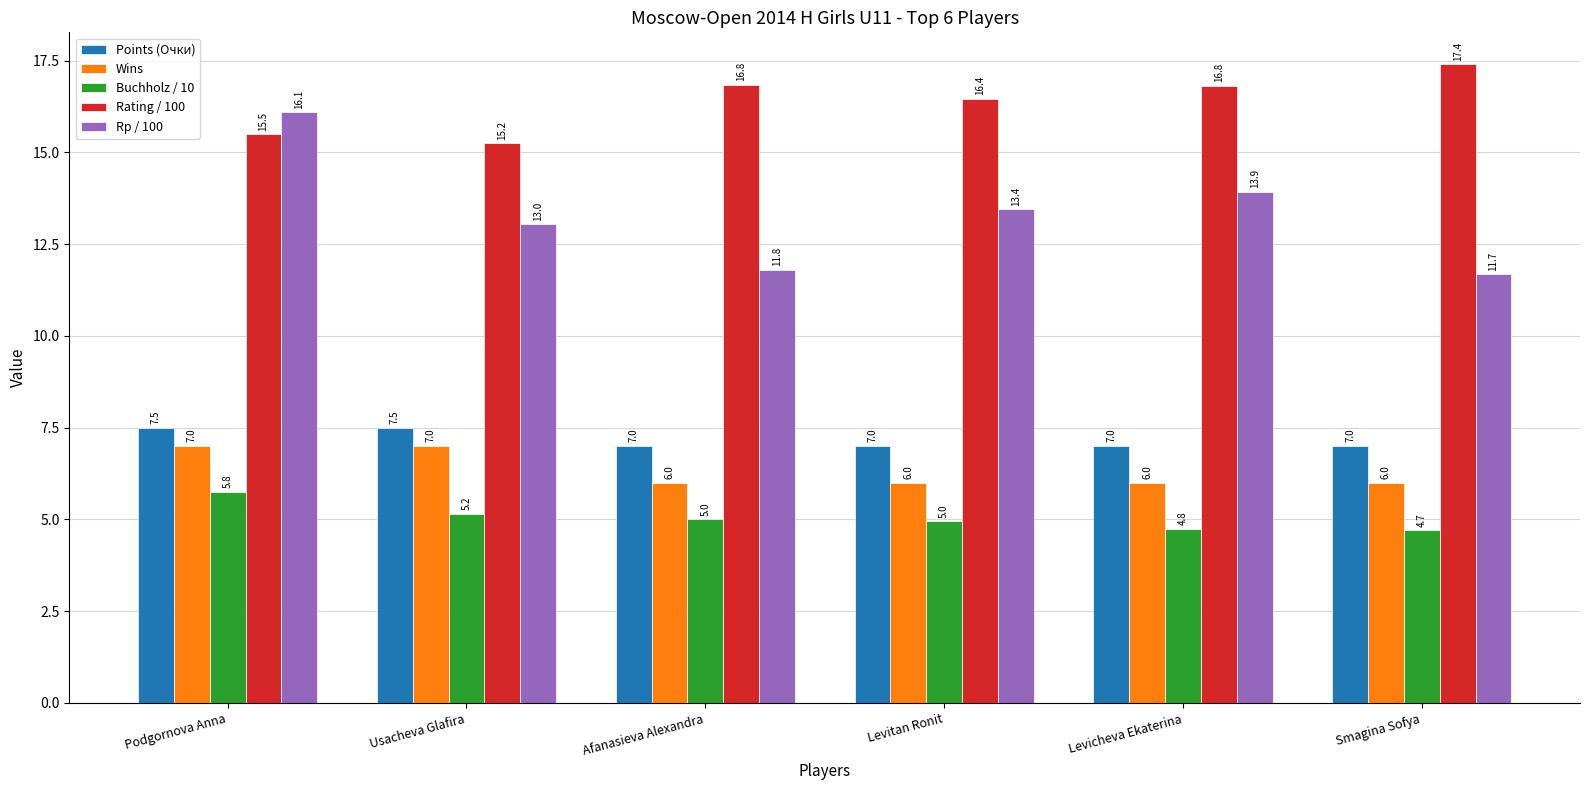

Rank the series at Levitan Ronit from highest to lowest value.

Rating / 100, Rp / 100, Points (Очки), Wins, Buchholz / 10